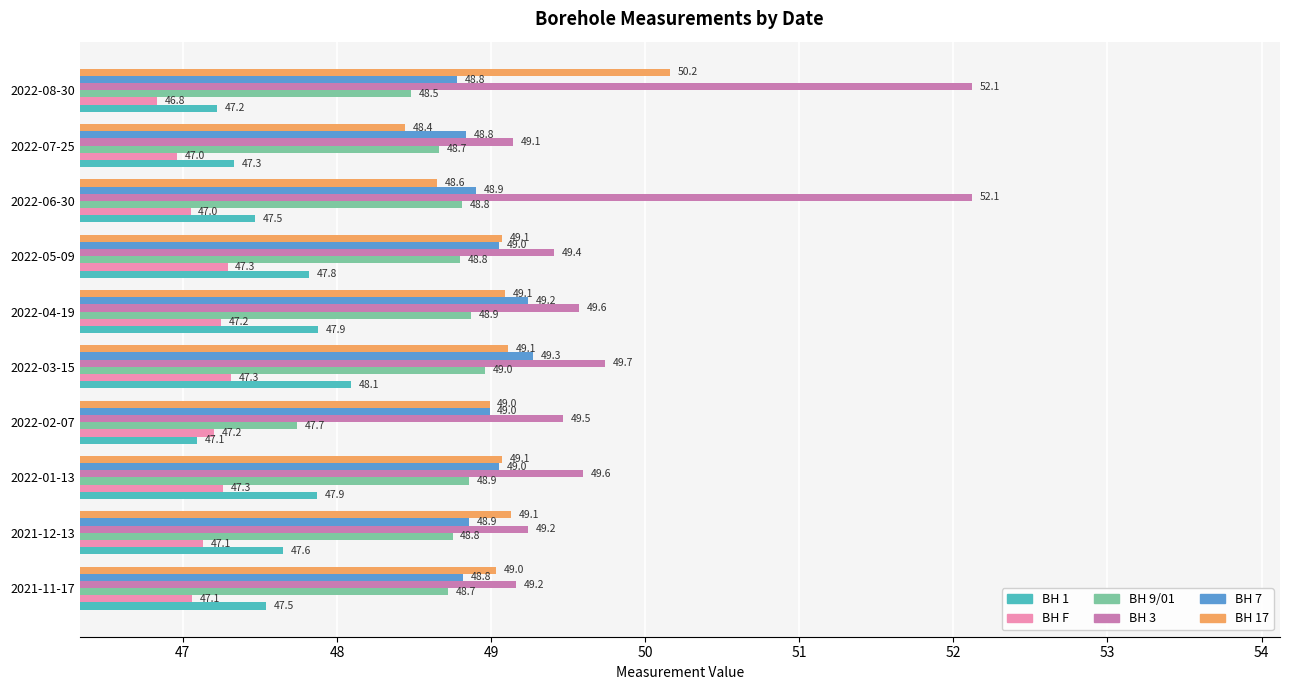

True or false: BH 9/01 has a value of 48.9 at 2022-04-19.

True